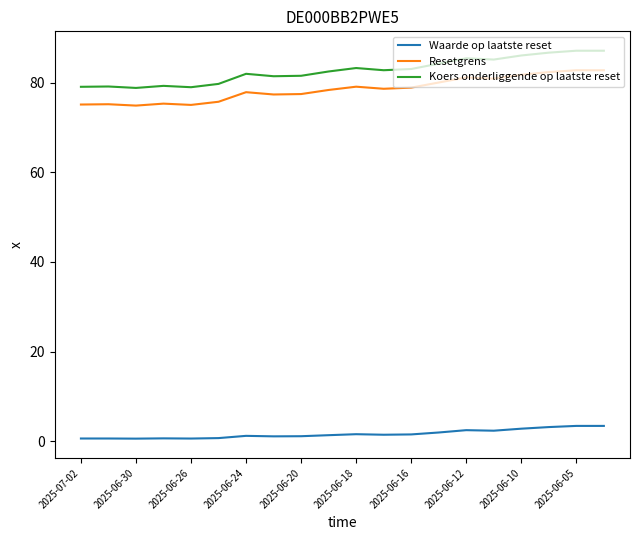

What is the maximum value for Koers onderliggende op laatste reset?

87.1